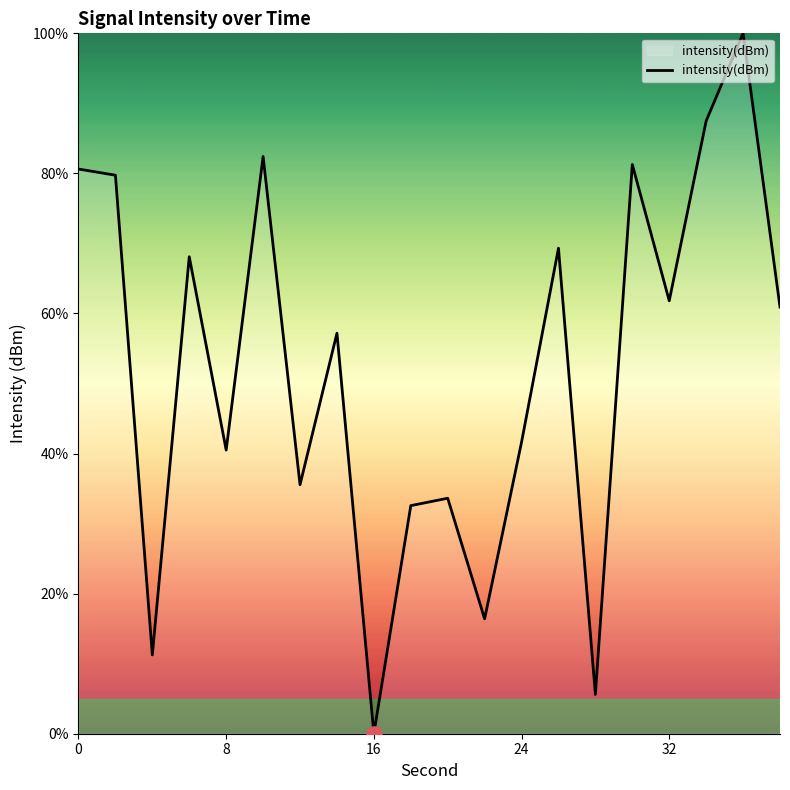

What is the greatest value displayed?

100.0